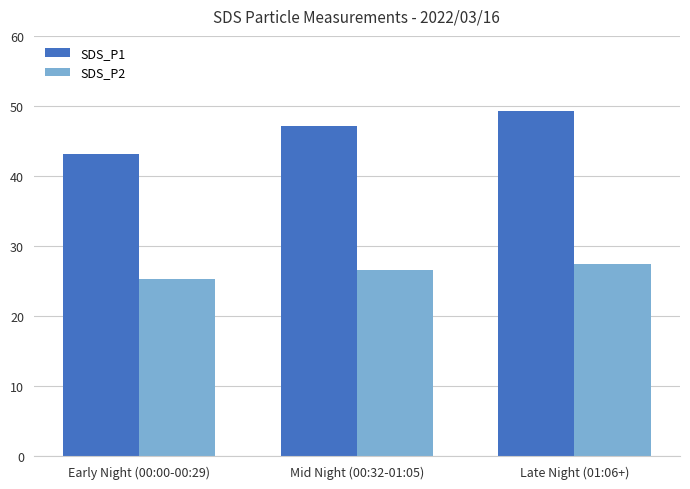

Is it true that SDS_P2 equals 27.4 at Late Night (01:06+)?

True